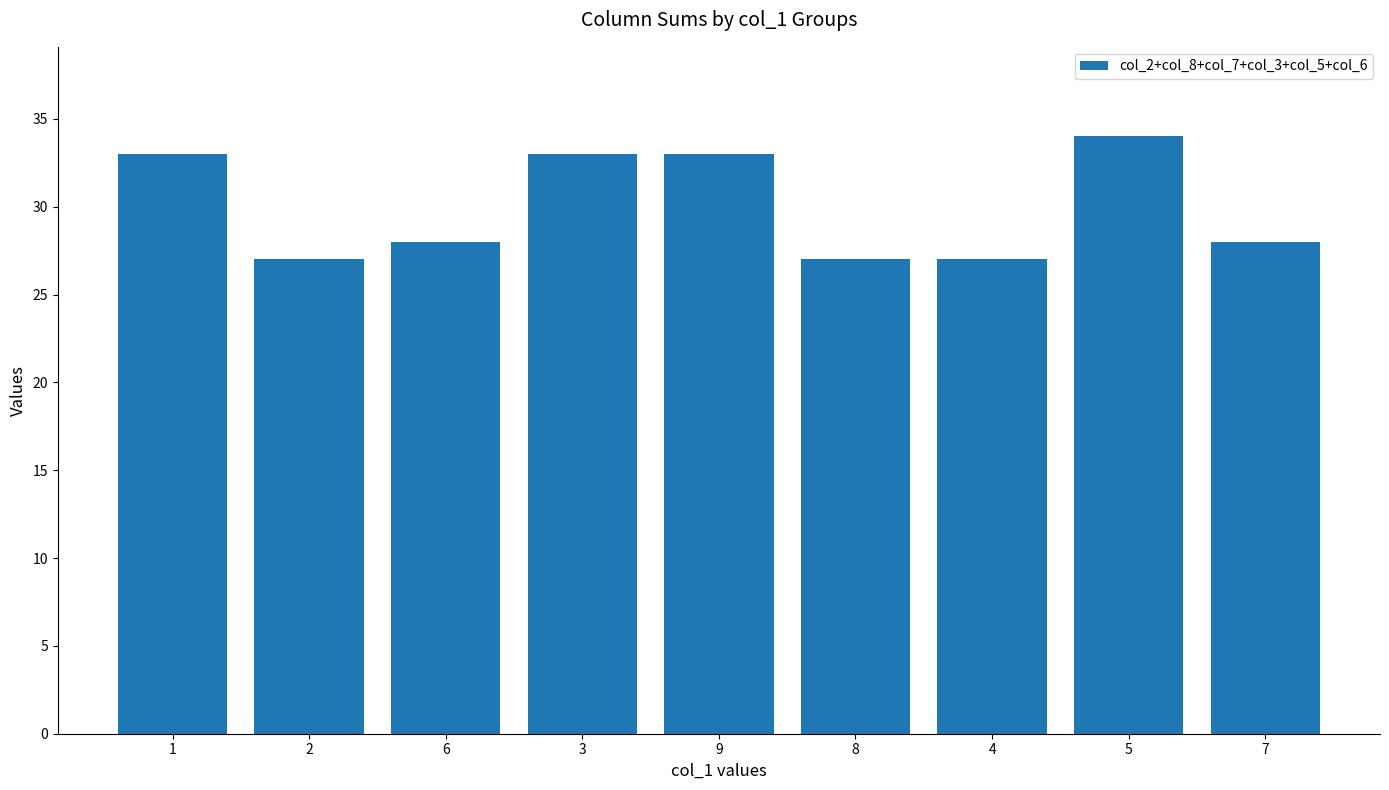

How many bars are there in total?

9